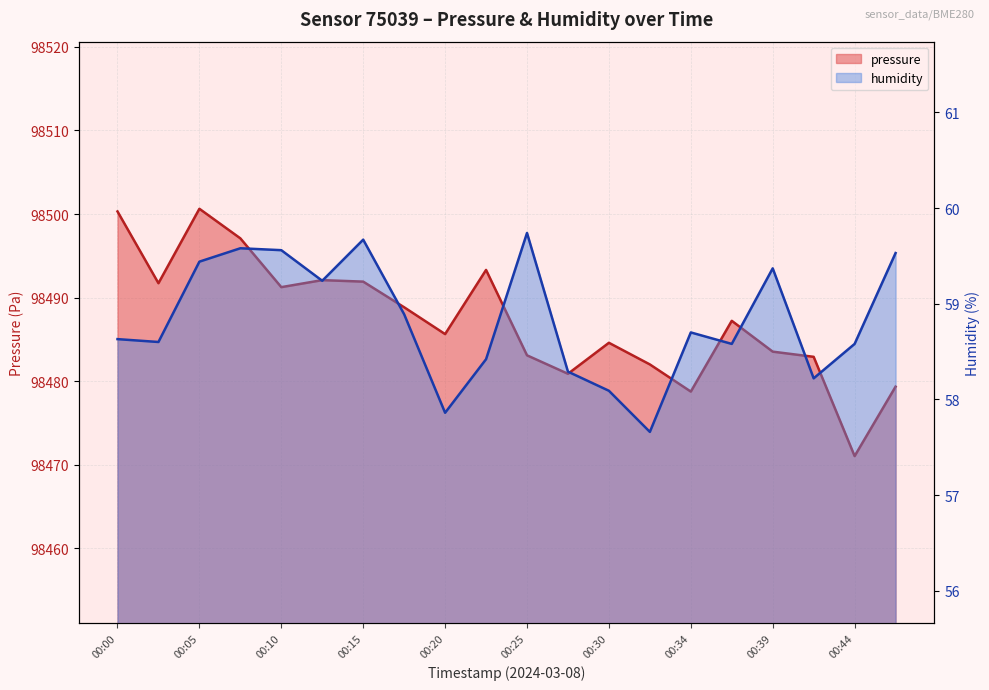

At how many categories does at least one series exceed 86062?

20